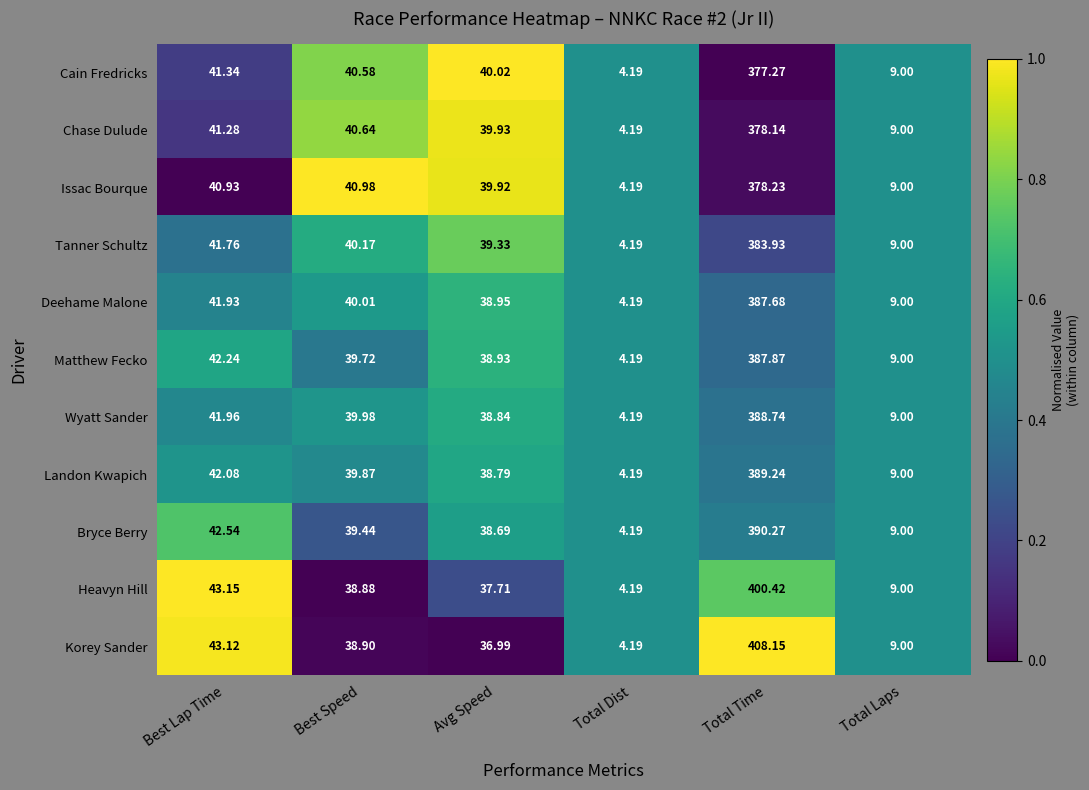

How many distinct data groups are displayed?

11